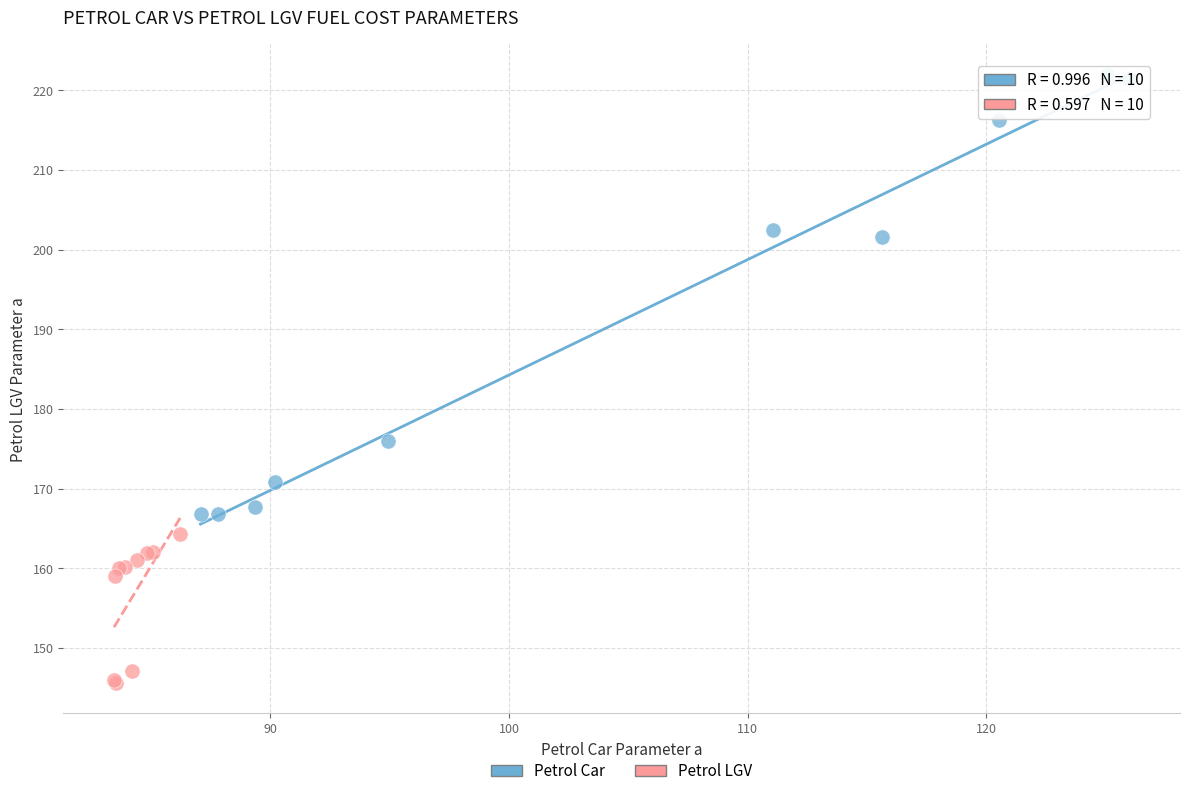

What are all the series names shown in the legend?

Petrol Car, Petrol LGV